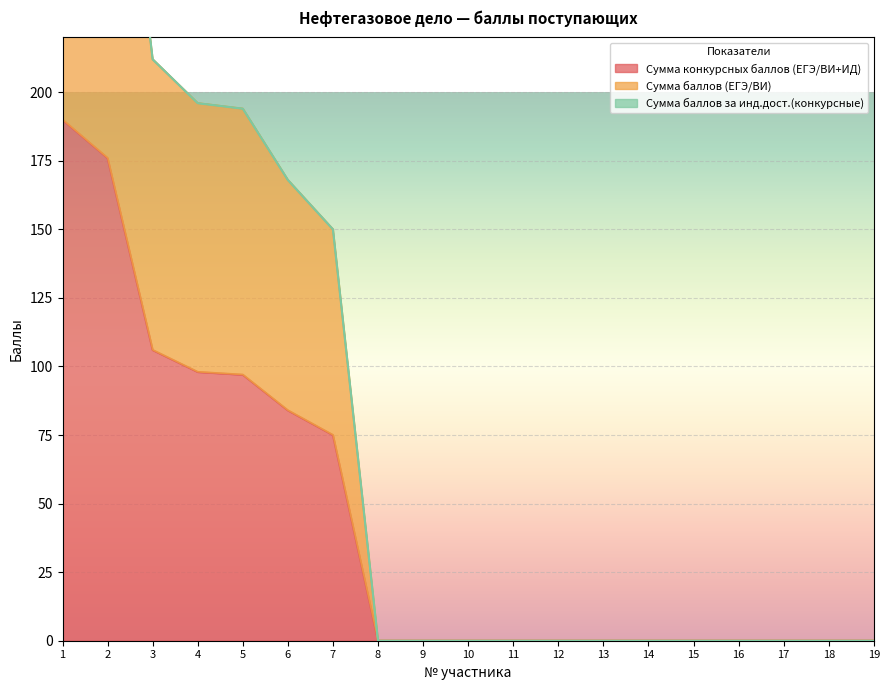

The Сумма конкурсных баллов (ЕГЭ/ВИ+ИД) series shows 0 at 14. True or false?

True